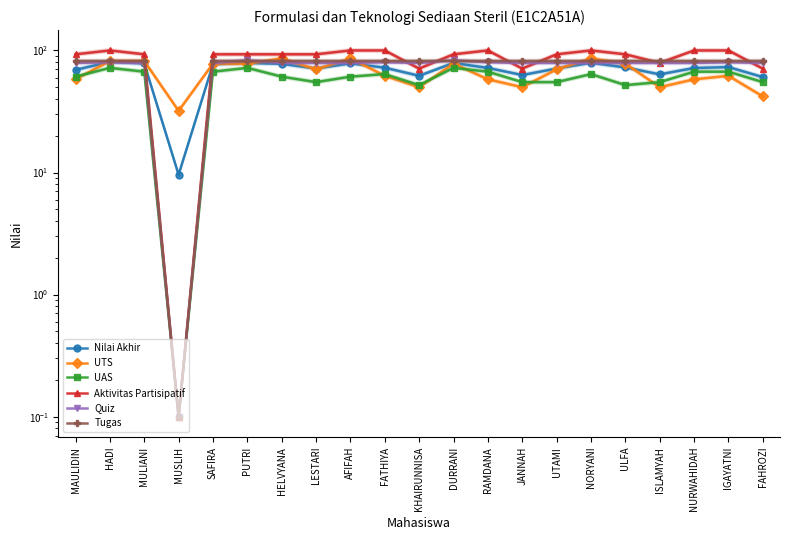

Reading left to right, transcribe all the data shown in this chart.

Nilai Akhir: 69.3	80.6	78.3	9.6	77.1	79.0	77.7	71.1	78.4	72.2	62.0	79.0	71.9	62.9	71.1	79.3	72.6	63.7	71.8	73.1	60.5
UTS: 58.0	82.0	82.0	32.0	78.0	78.0	86.0	70.0	86.0	62.0	50.0	78.0	58.0	50.0	70.0	86.0	78.0	50.0	58.0	62.0	42.0
UAS: 61.0	72.0	67.0	0.1	67.0	72.0	61.0	55.0	61.0	64.0	52.0	72.0	67.0	55.0	55.0	64.0	52.0	55.0	67.0	67.0	55.0
Aktivitas Partisipatif: 93.0	100.0	93.0	0.1	93.0	93.0	93.0	93.0	100.0	100.0	71.0	93.0	100.0	71.0	93.0	100.0	93.0	79.0	100.0	100.0	71.0
Quiz: 79.0	80.0	79.0	0.1	79.0	83.0	79.0	79.0	79.0	80.0	79.0	83.0	80.0	79.0	79.0	79.0	79.0	79.0	79.0	80.0	79.0
Tugas: 82.0	82.0	82.0	0.1	82.0	82.0	82.0	82.0	82.0	82.0	82.0	82.0	82.0	82.0	82.0	82.0	82.0	82.0	82.0	82.0	82.0